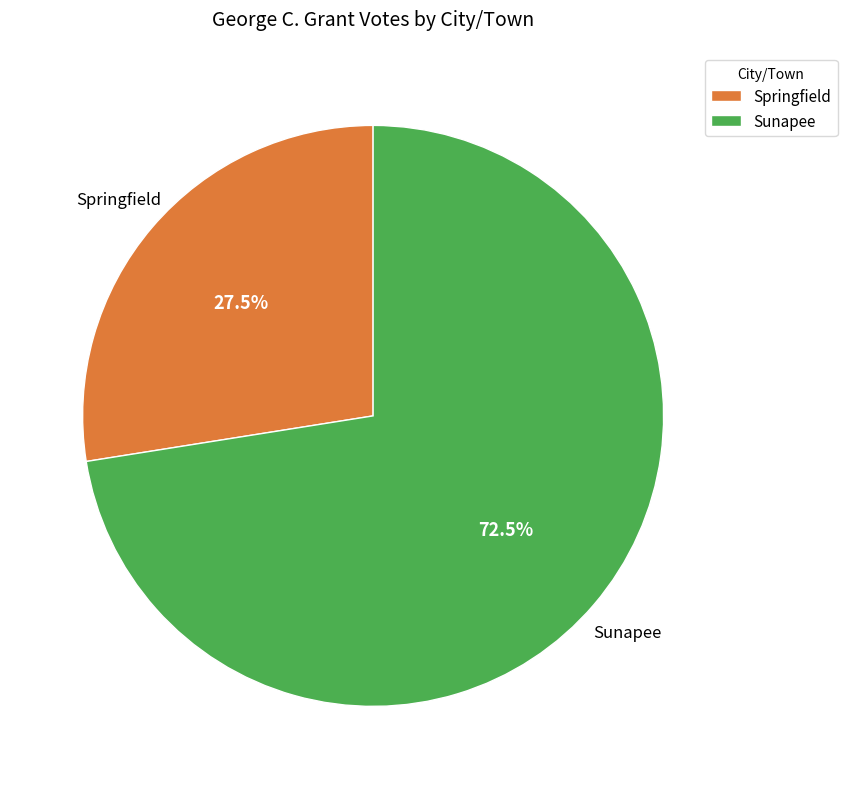

Which category has the biggest portion of the pie?

Sunapee